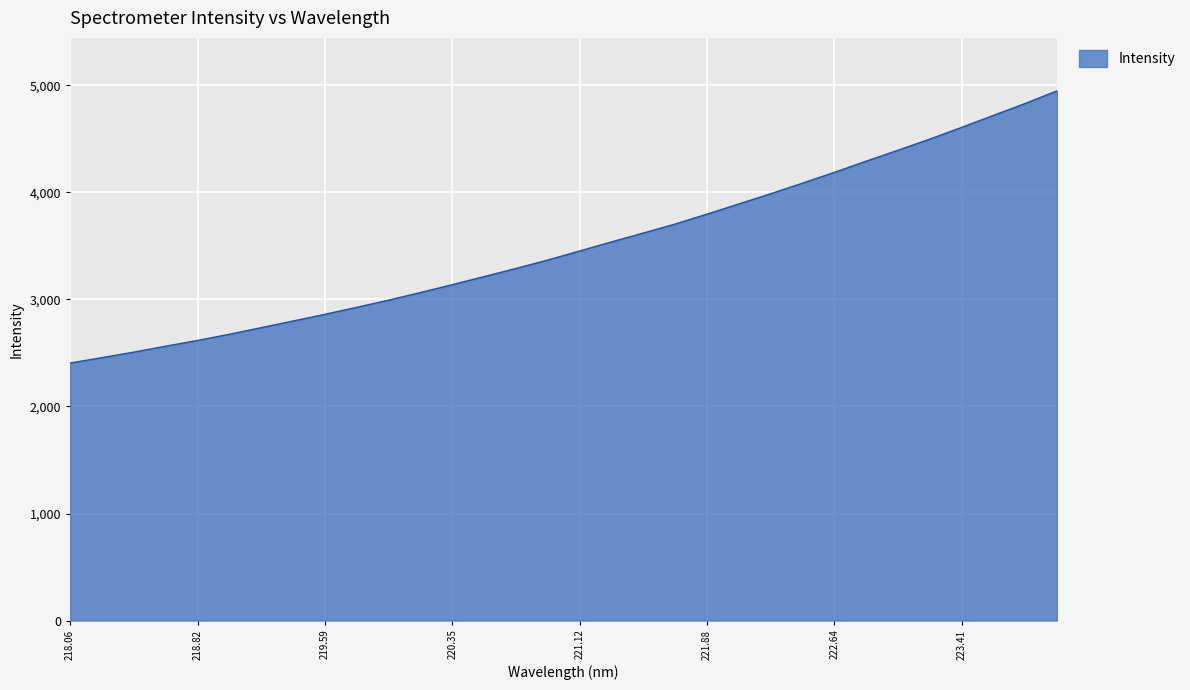

What is the minimum value shown in the chart?

2405.6